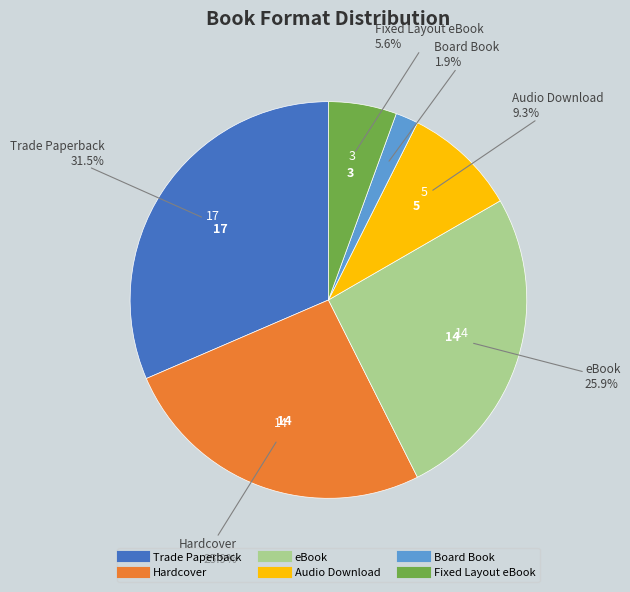

Which category has the biggest portion of the pie?

Trade Paperback